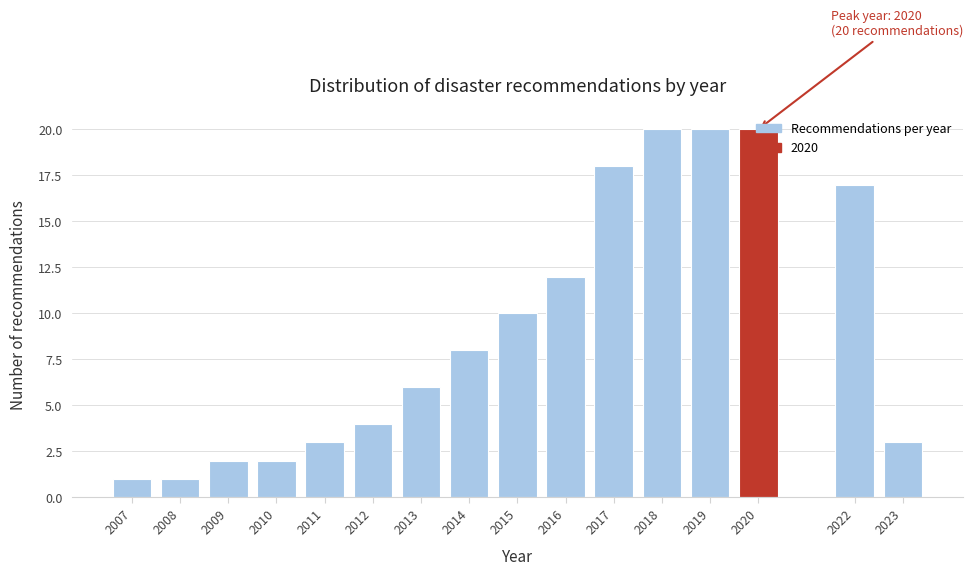

Is it true that the value at 2022 is 5?

False